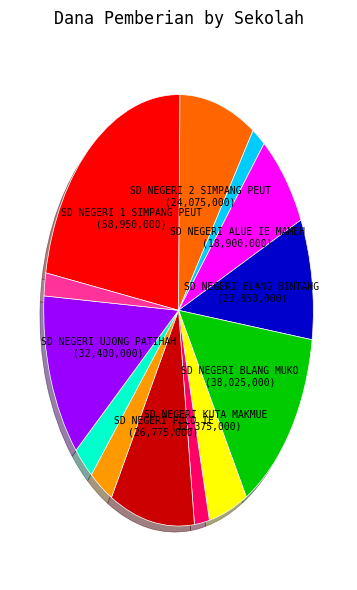

Is there any slice that represents more than half of the pie?

No